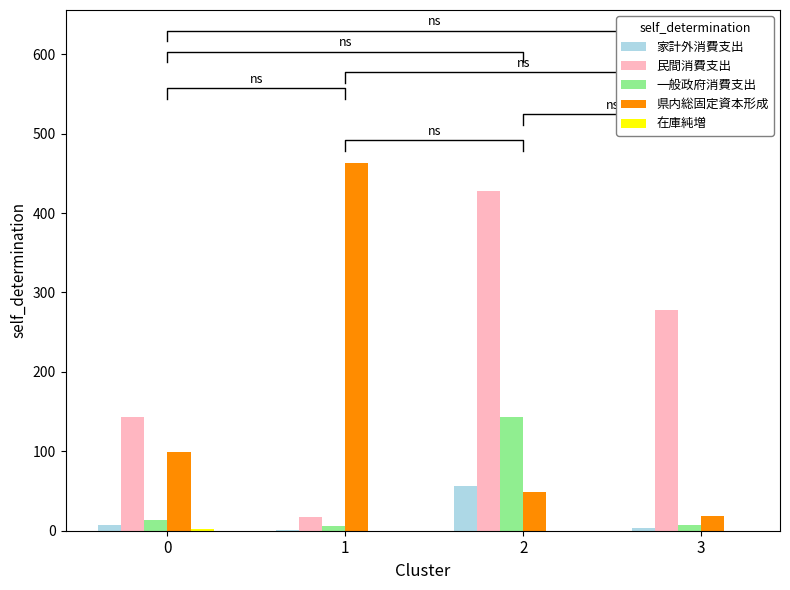

At 1, list the series in order from largest to smallest.

県内総固定資本形成, 民間消費支出, 一般政府消費支出, 家計外消費支出, 在庫純増